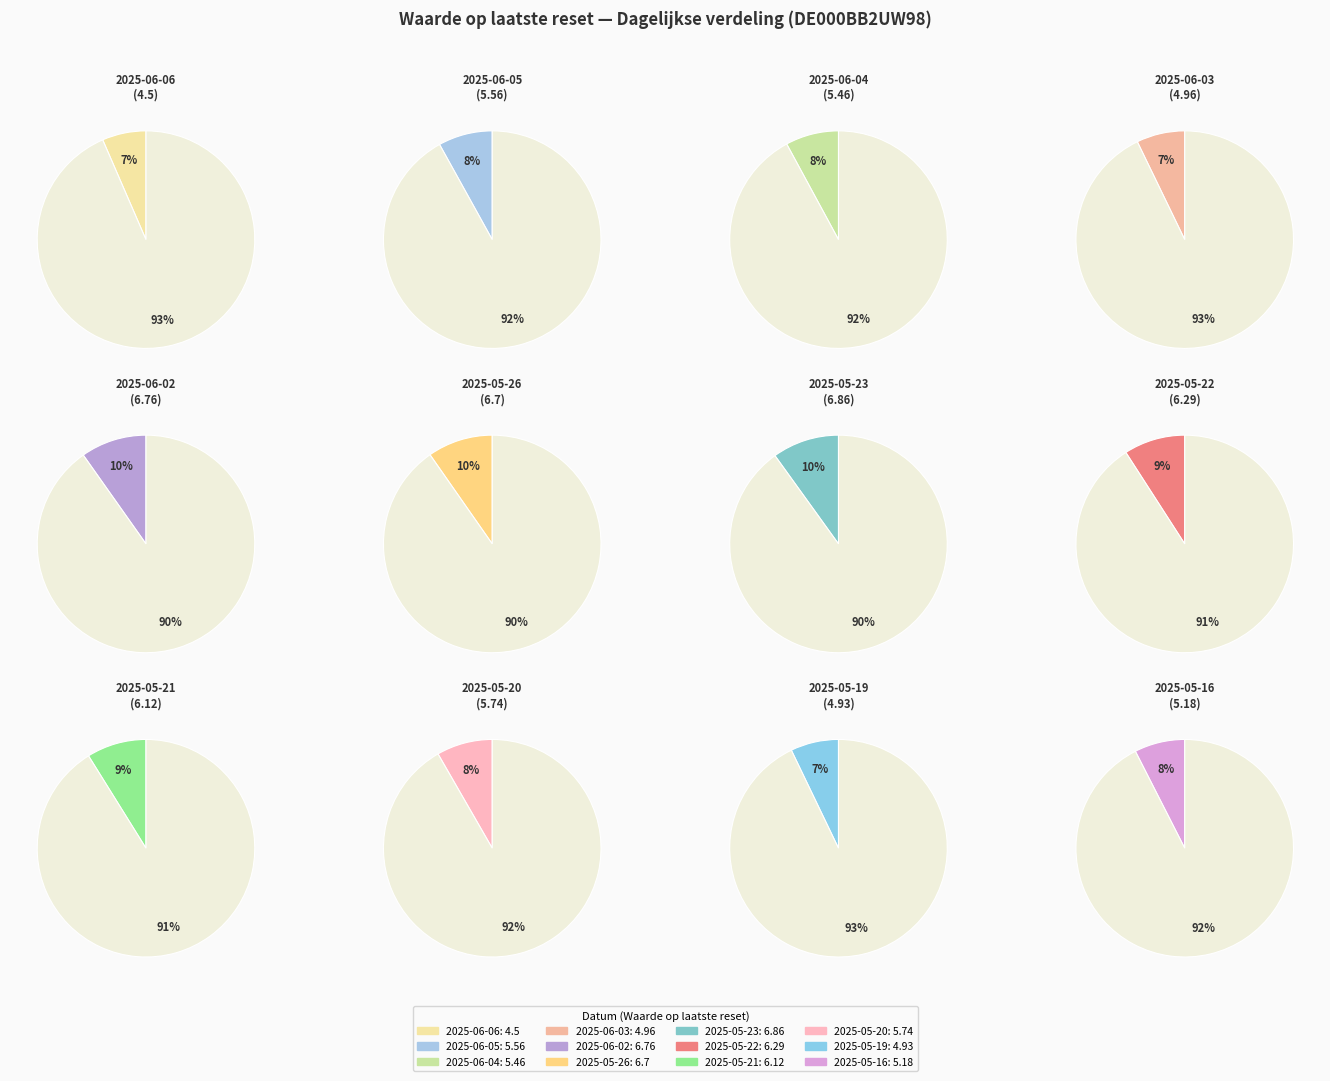

True or false: 2025-06-05 accounts for 1% of the total.

False